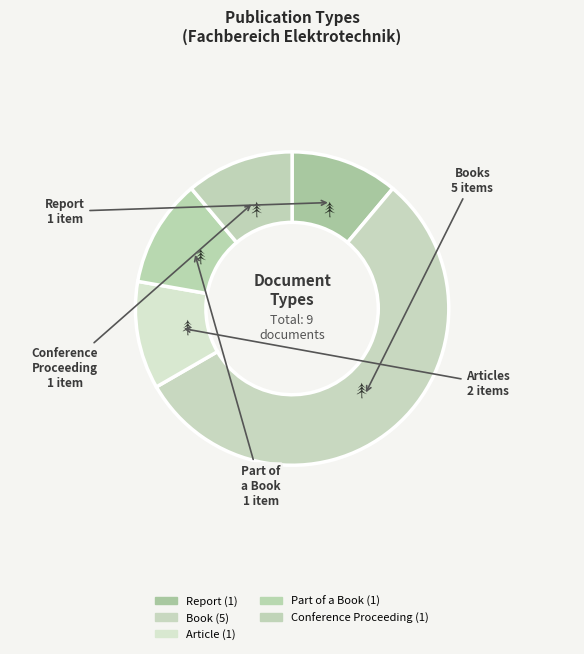

How many slices are in this pie chart?

5